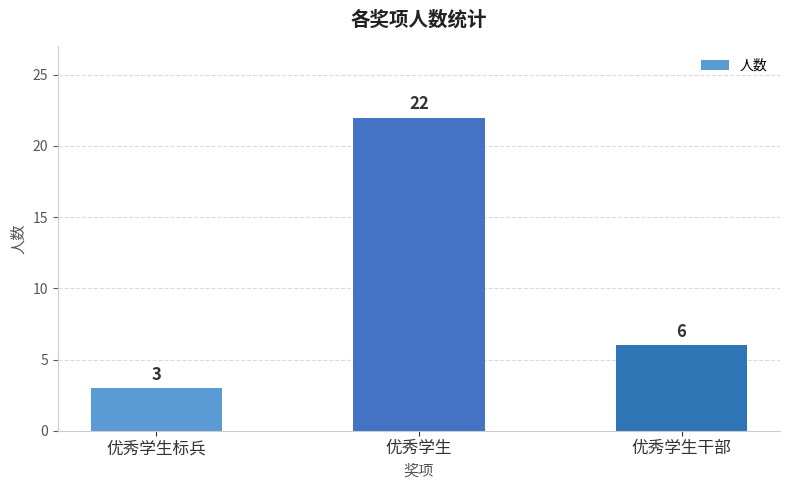

What is the label of the 2nd bar from the left?

优秀学生